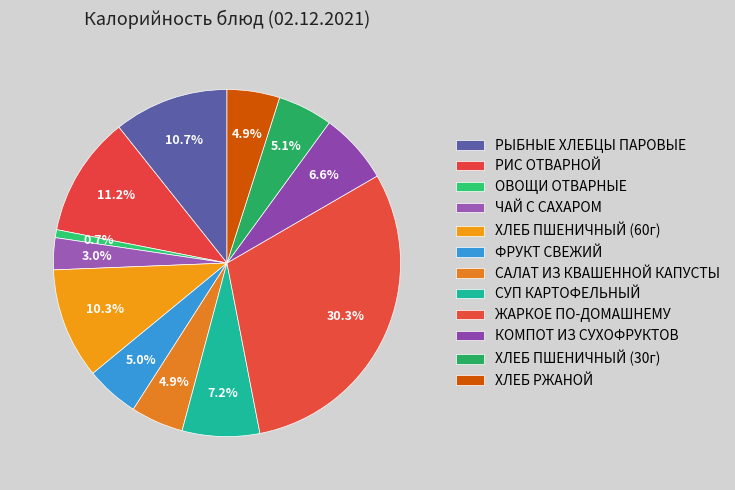

How many slices are in this pie chart?

12